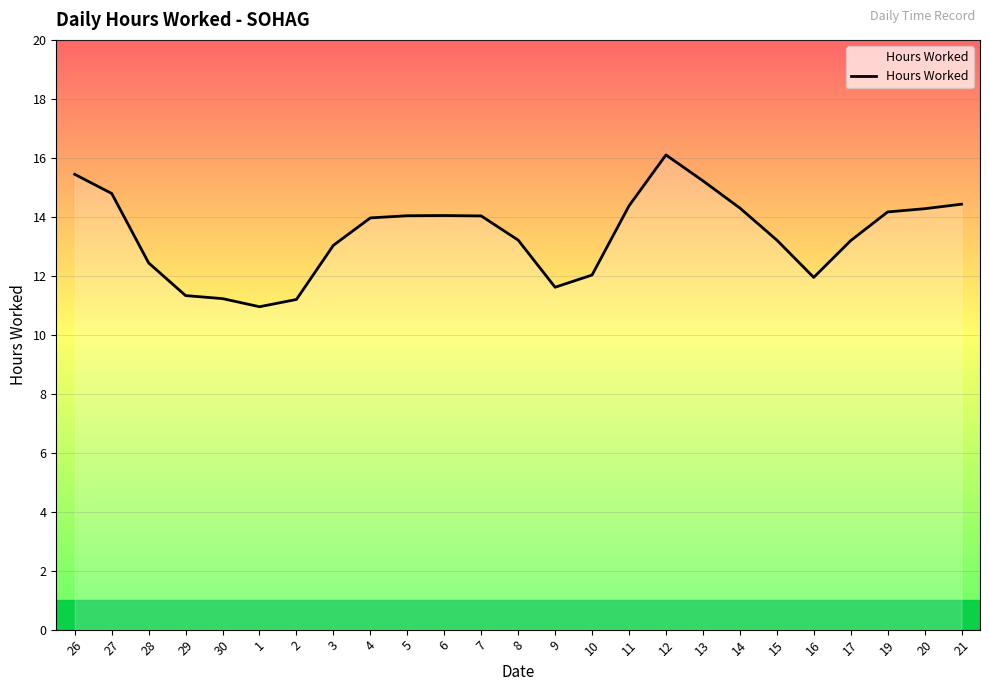

What is the ratio of the value at 30 to the value at 9?

1.0